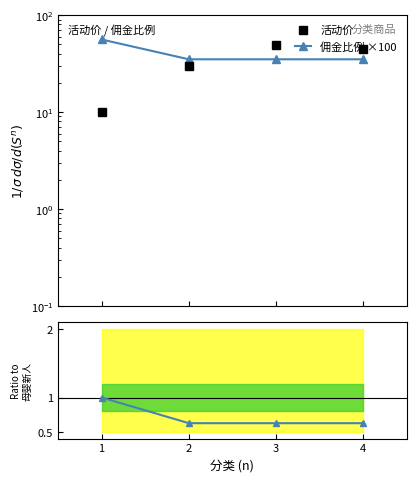

What is the difference between the maximum and second lowest values in the 活动价 series?

19.1